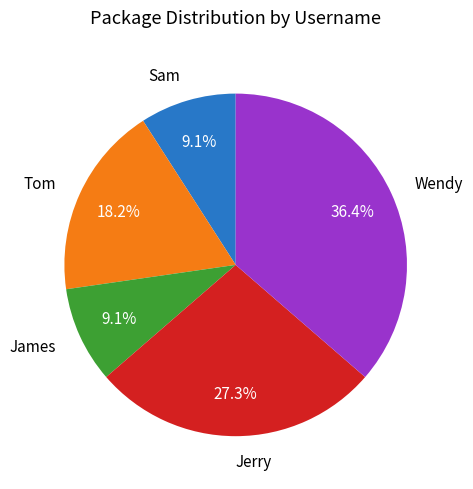

Is James the majority of the pie?

No